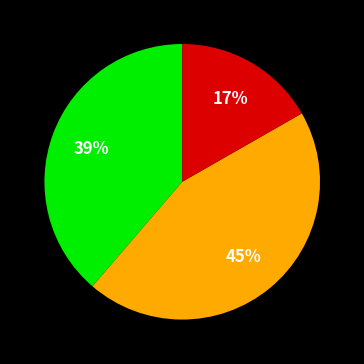

Is there any slice that represents more than half of the pie?

No